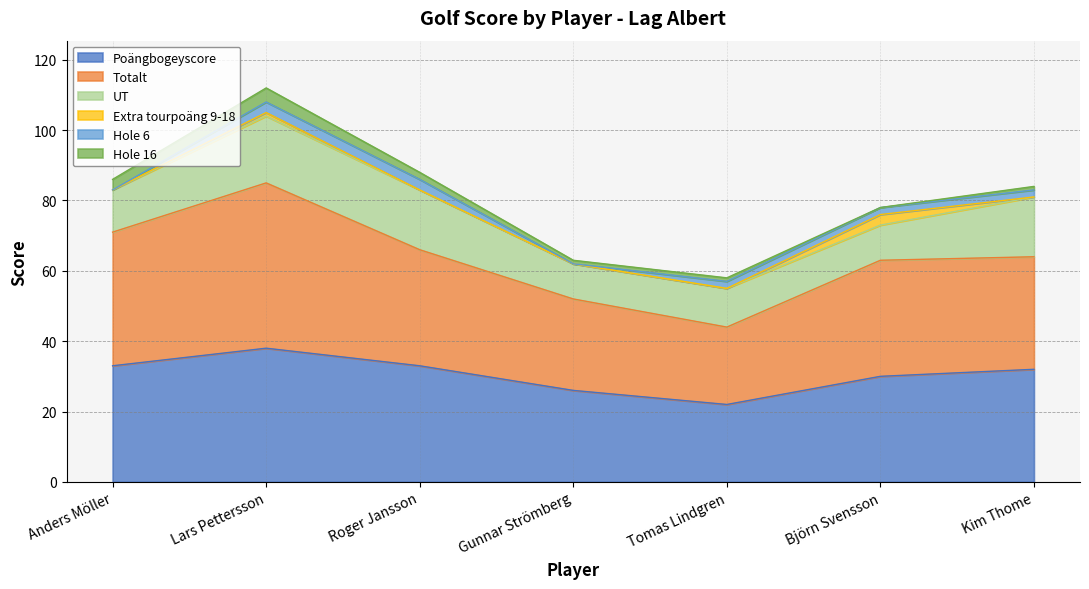

Is it true that UT equals 6 at Roger Jansson?

False